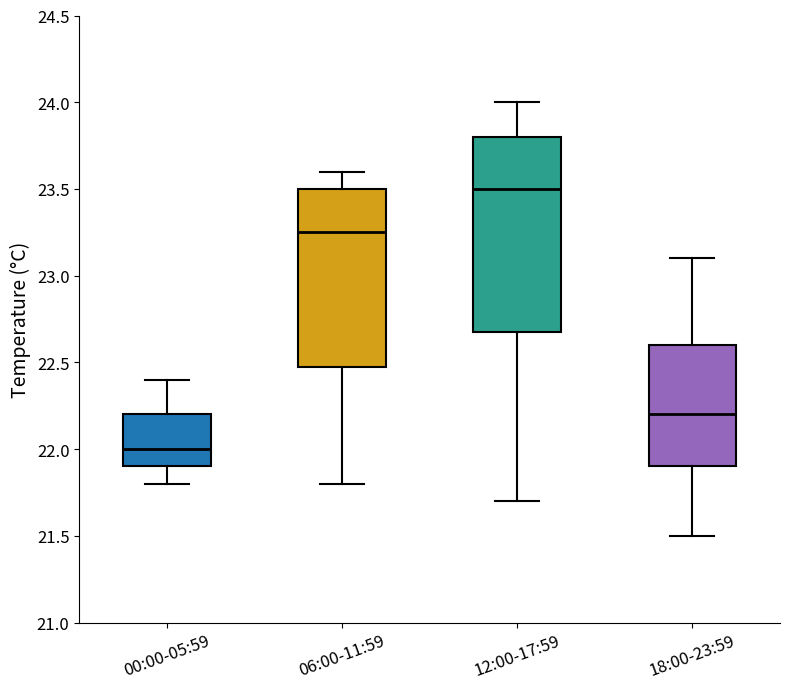

Which box is the tallest, from its lower edge to its upper edge?

12:00-17:59